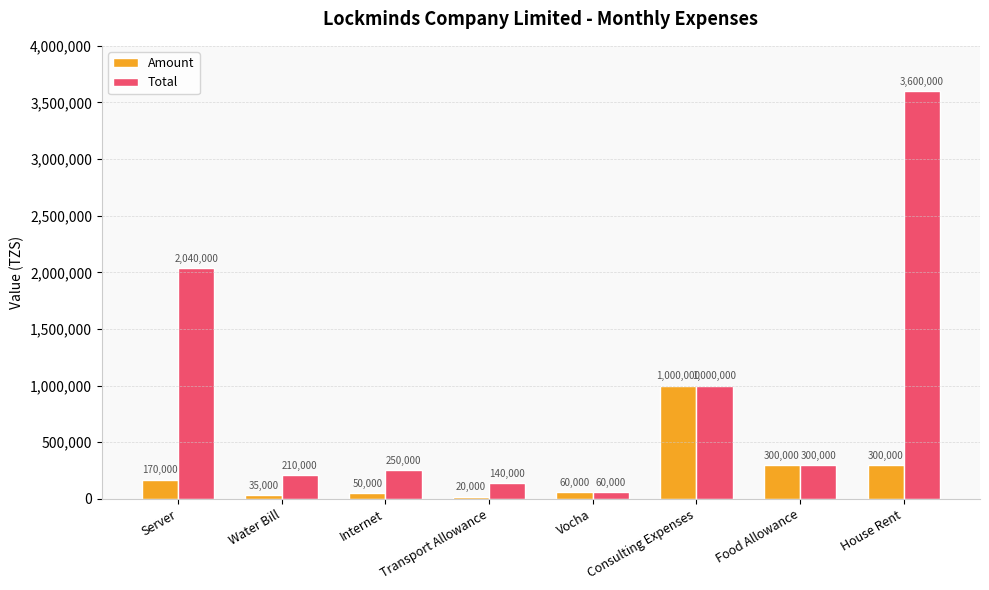

What is the label of the 5th bar from the right?

Transport Allowance